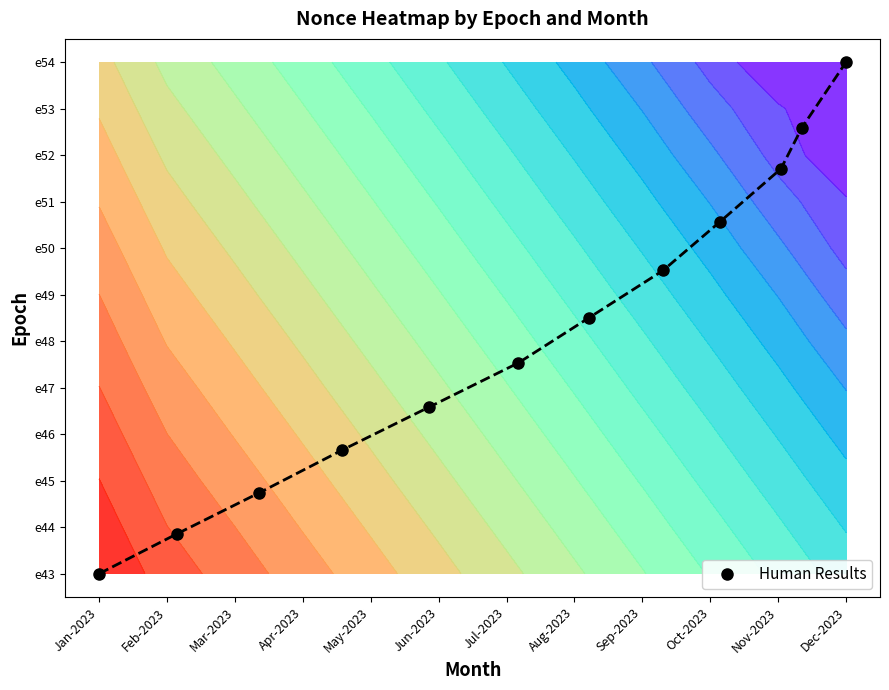

What is the difference between the second highest and second lowest values?

8.7